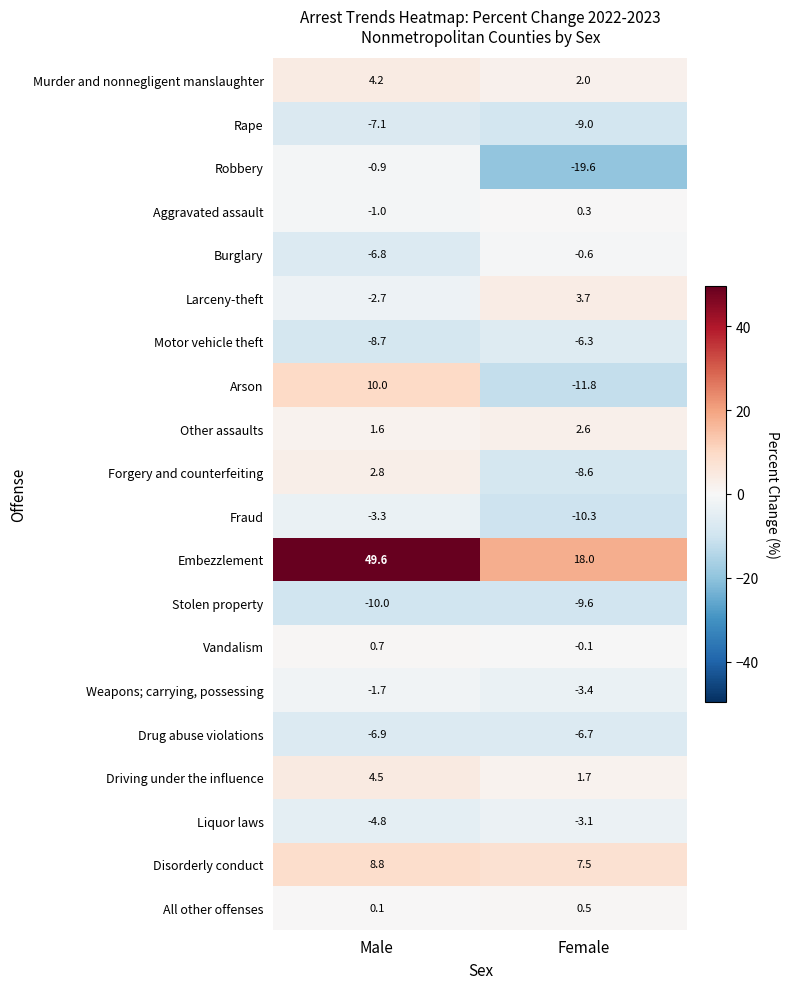

What is the sum of all Stolen property values?

-19.6